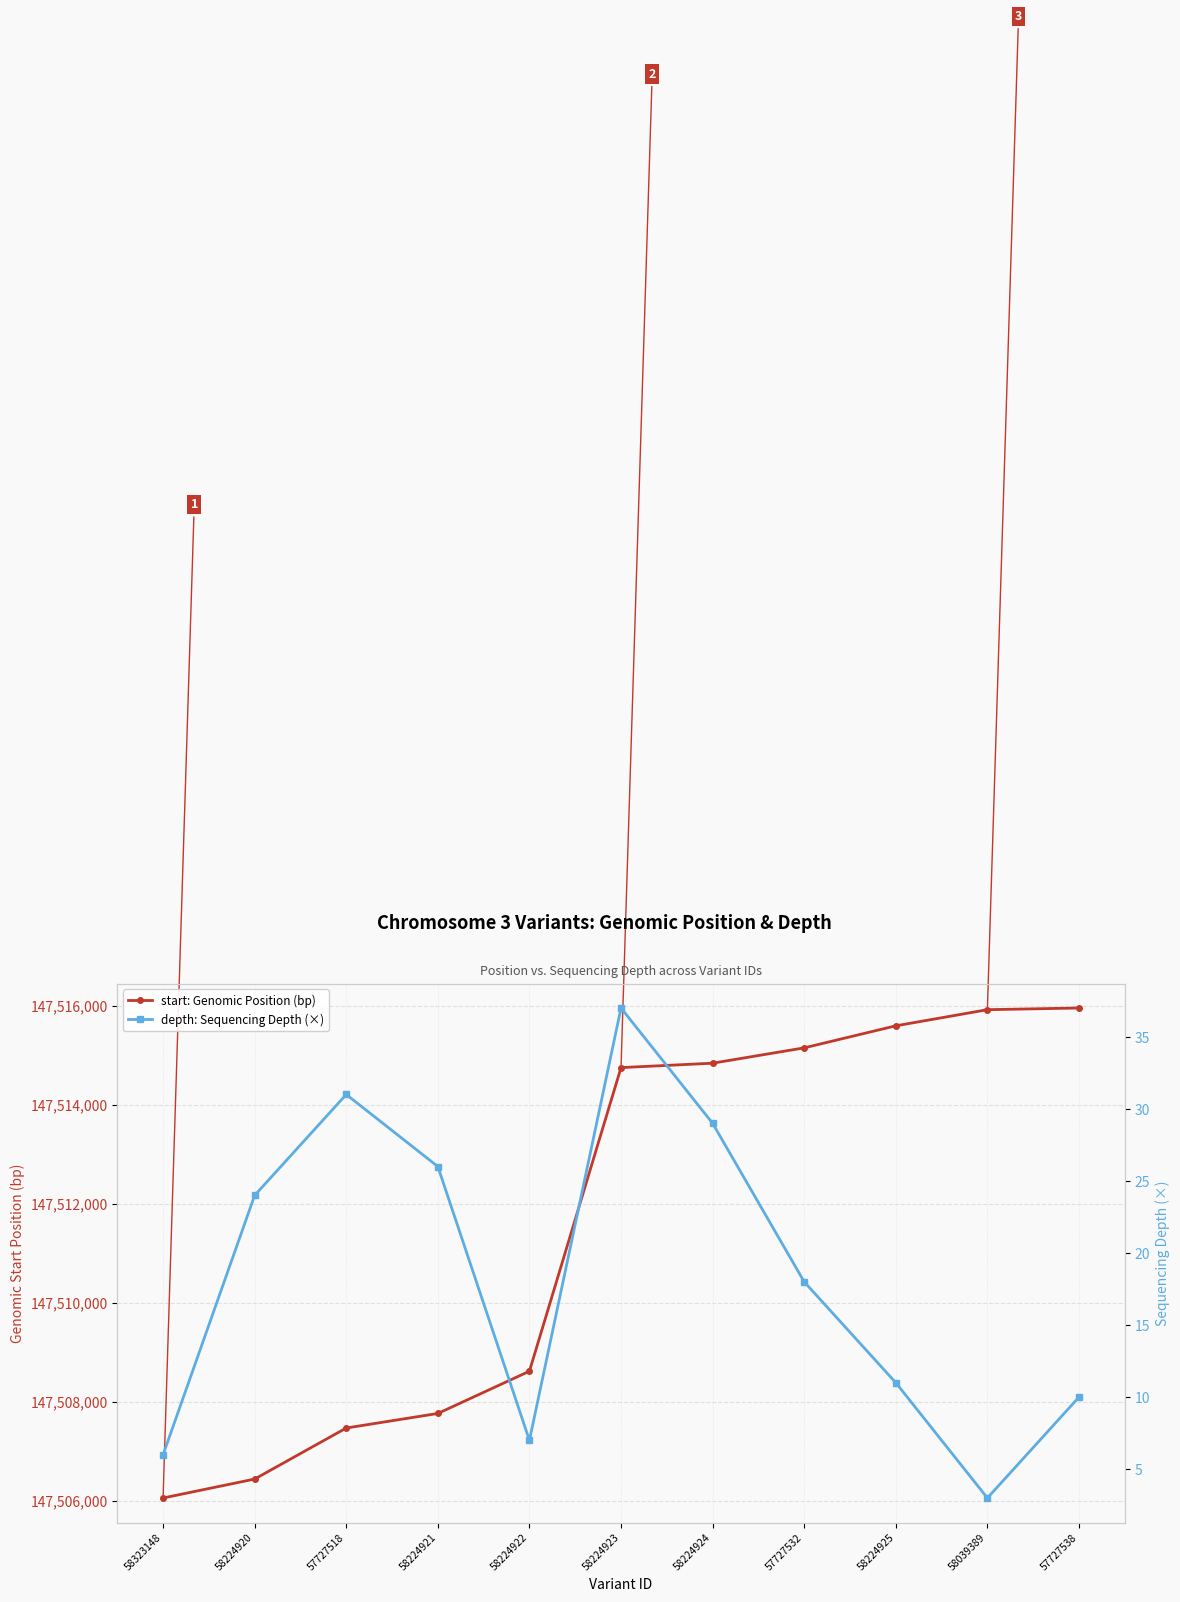

Rank the series by their maximum value, from highest to lowest.

start: Genomic Position (bp), depth: Sequencing Depth (×)